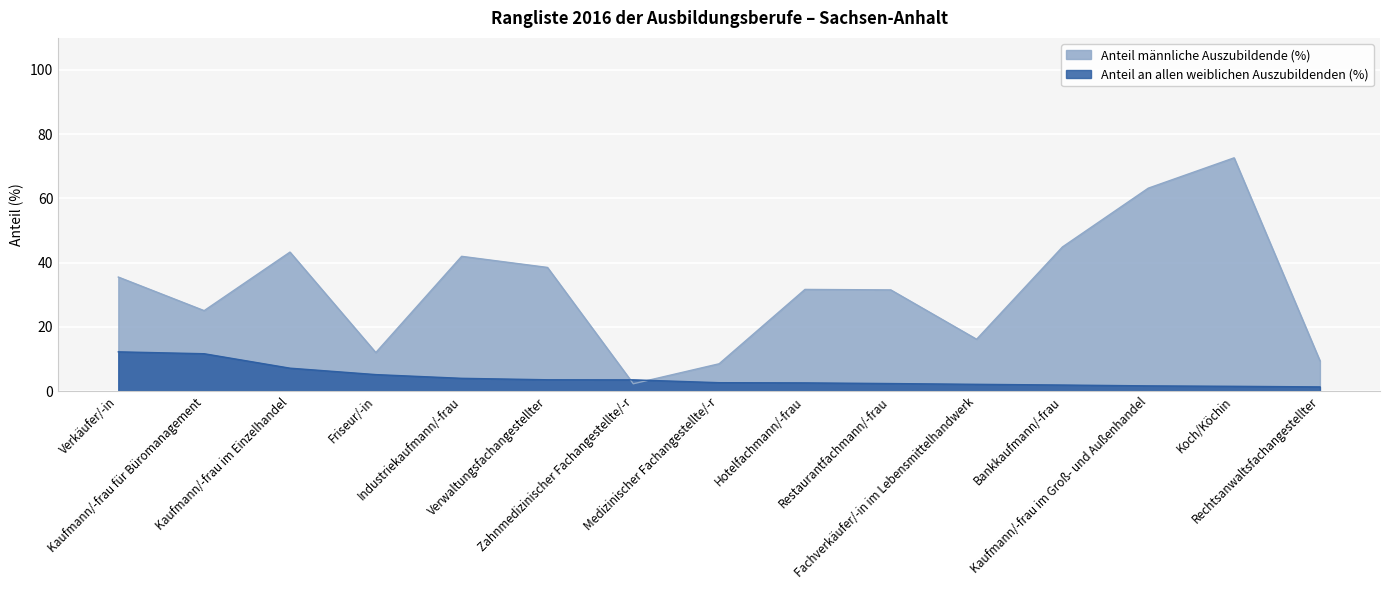

After their last crossing, which series has the higher values: Anteil männliche Auszubildende (%) or Anteil an allen weiblichen Auszubildenden (%)?

Anteil männliche Auszubildende (%)